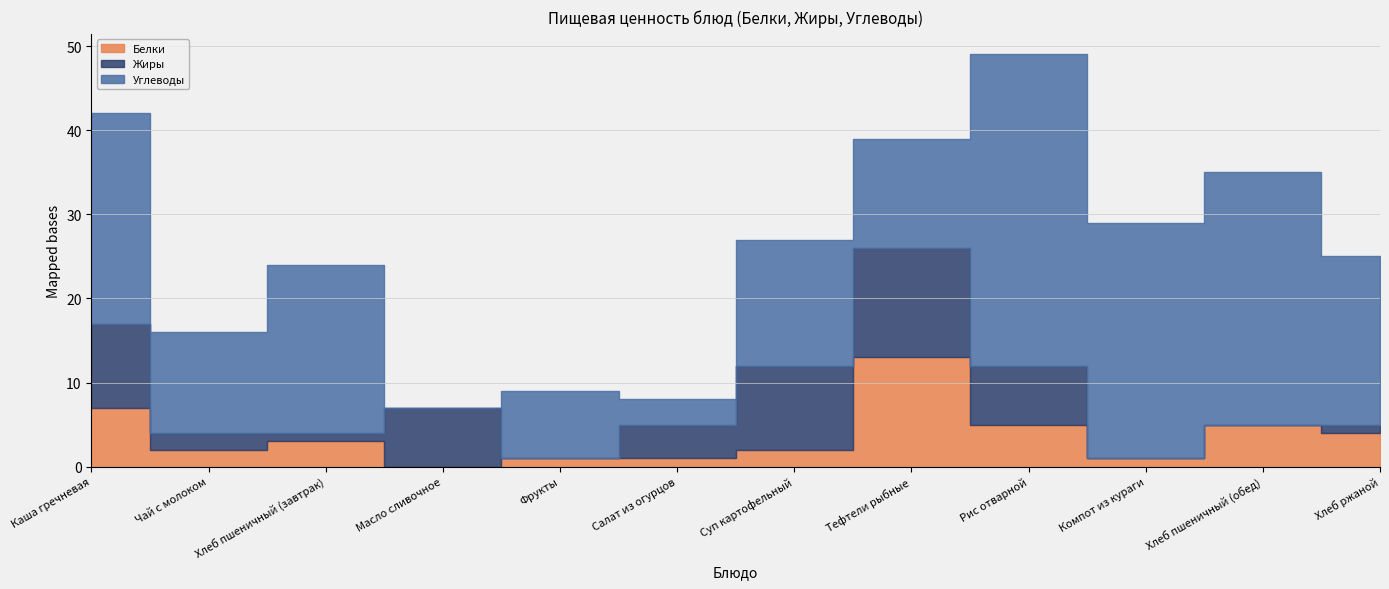

Is it true that Белки equals 10 at Каша гречневая?

False